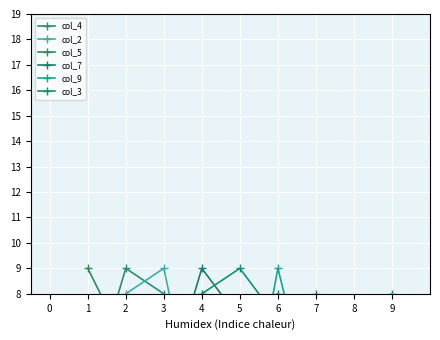

Where does the col_2 series first go above 5?

2